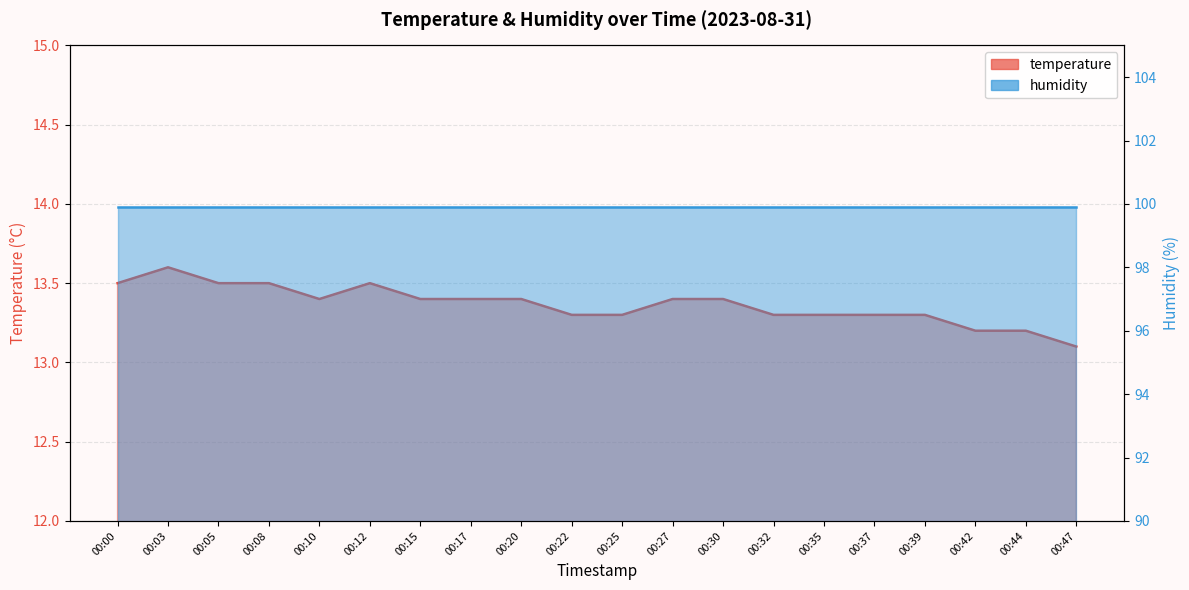

Read the value at 00:10.

13.4